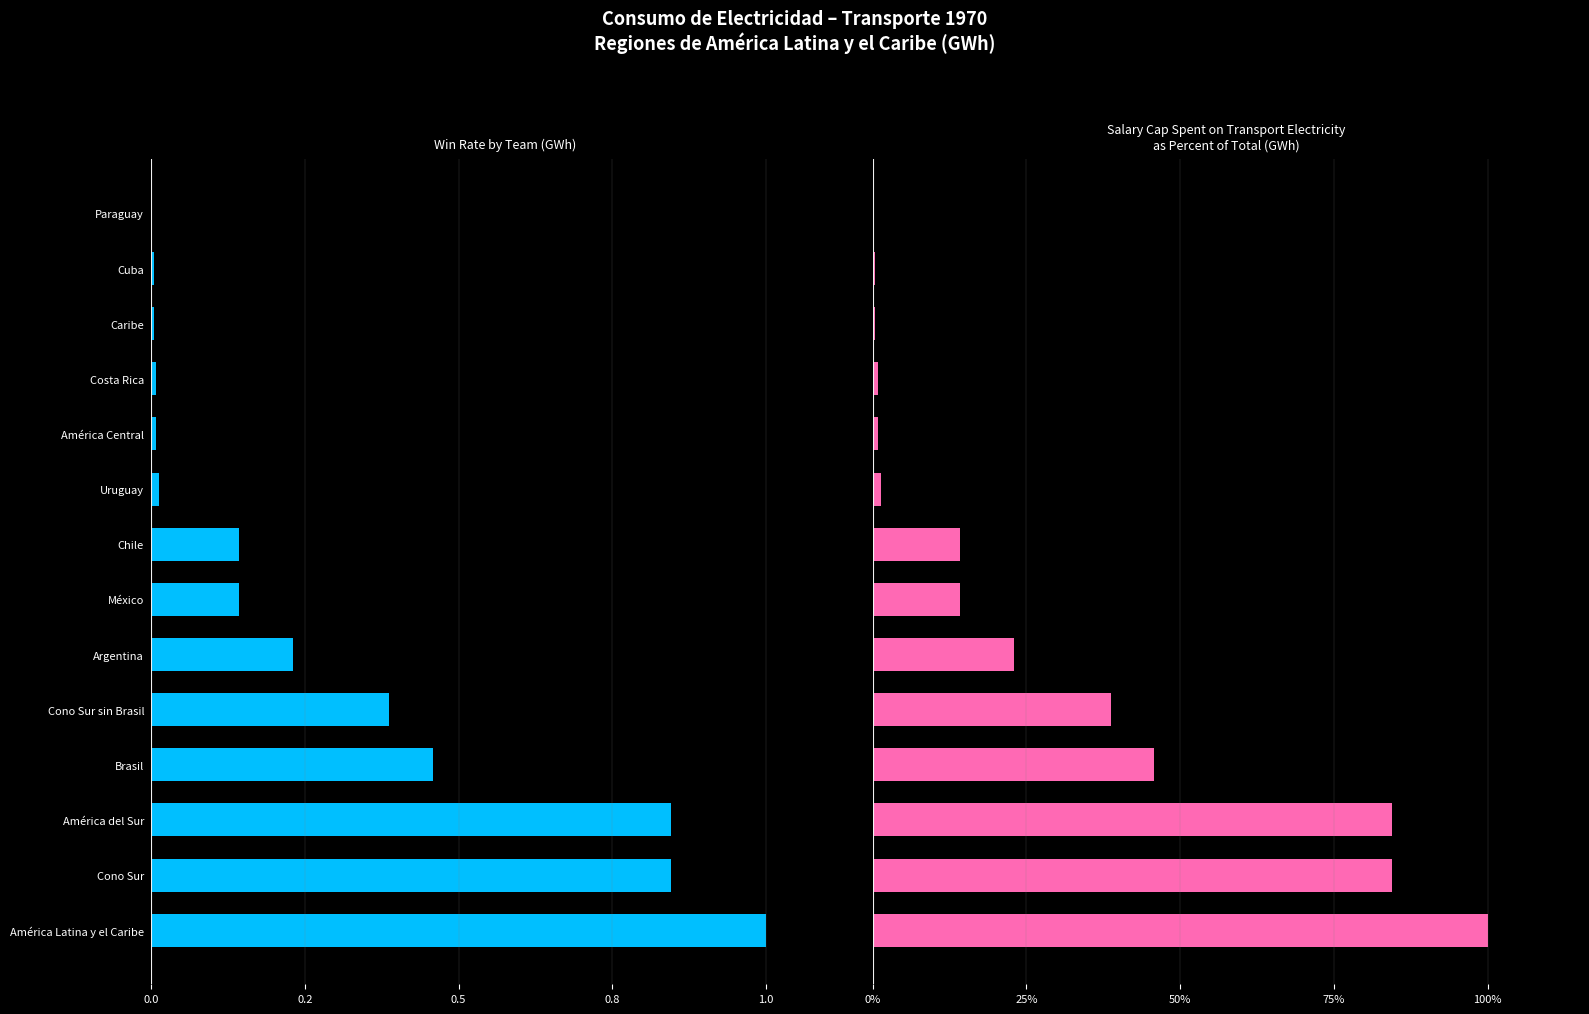

The Win Rate by Team (GWh) series shows 0.0 at América Central. True or false?

False